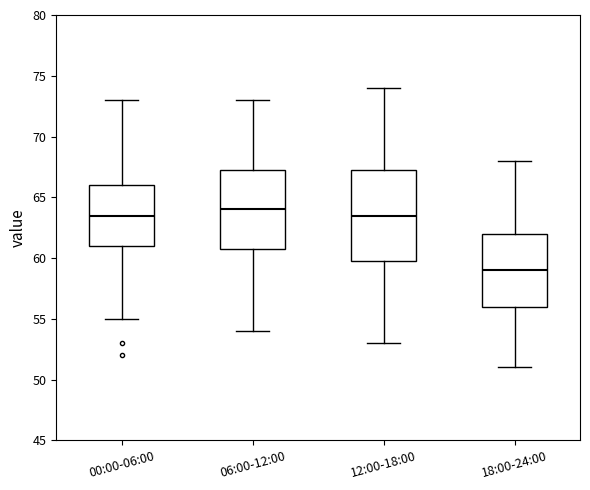

Reading left to right, read every box against the y-axis: the position of its median line, the range the box covers, and the ends of its whiskers. The values are not printed on the chart, so give them approximately, as read against the axis.

00:00-06:00: median 63.5, box 61.0 to 66.0, whiskers 55.0 to 73.0
06:00-12:00: median 64.0, box 61.0 to 67.5, whiskers 54.0 to 73.0
12:00-18:00: median 63.5, box 60.0 to 67.5, whiskers 53.0 to 74.0
18:00-24:00: median 59.0, box 56.0 to 62.0, whiskers 51.0 to 68.0